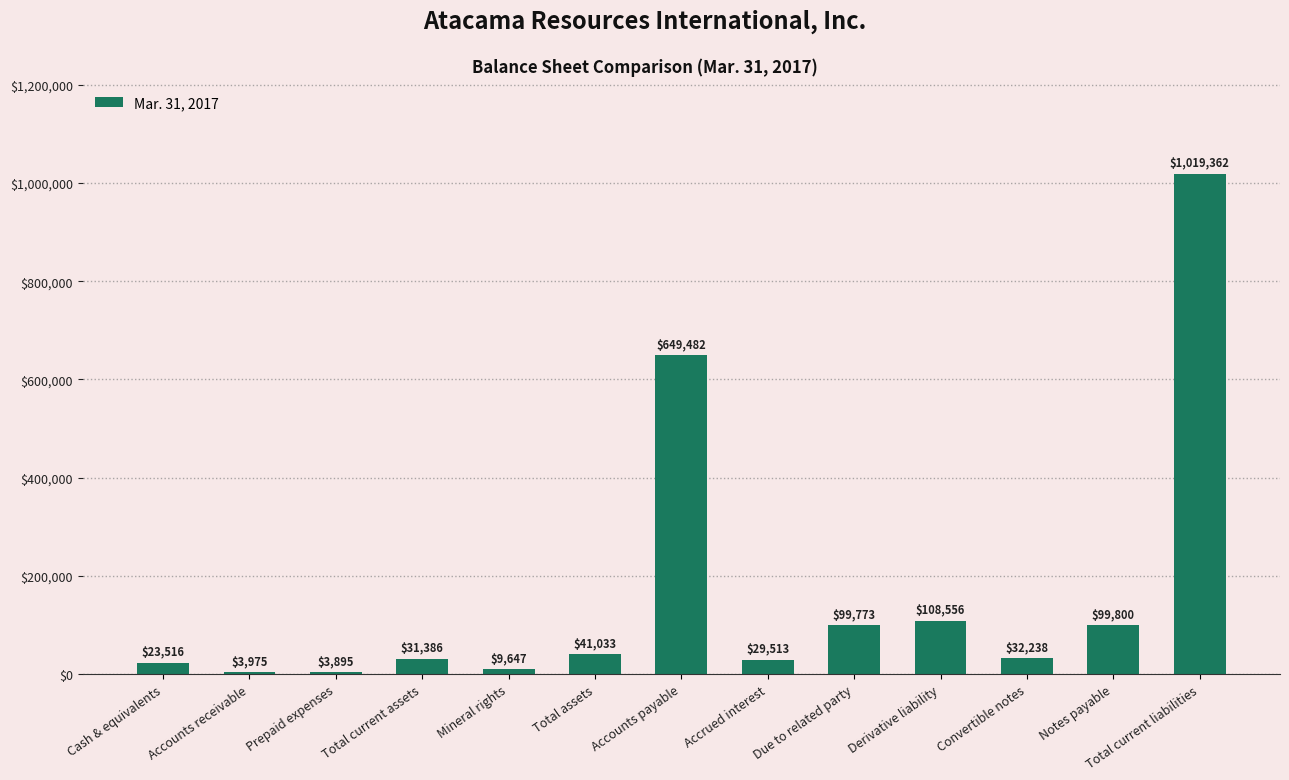

How many bars are there in total?

13